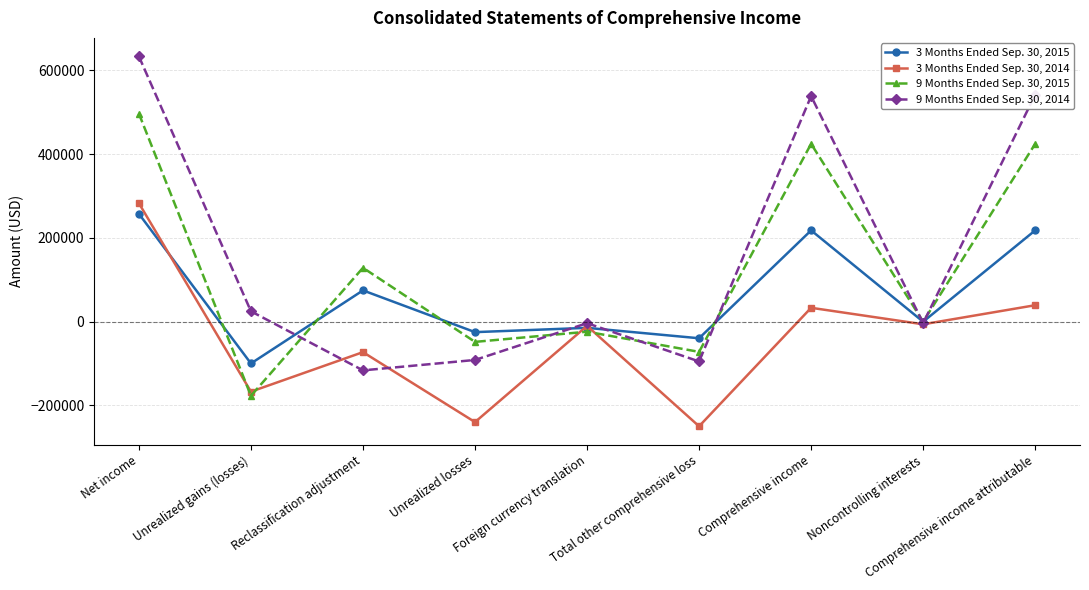

Is this an area chart (filled region under the line)?

No